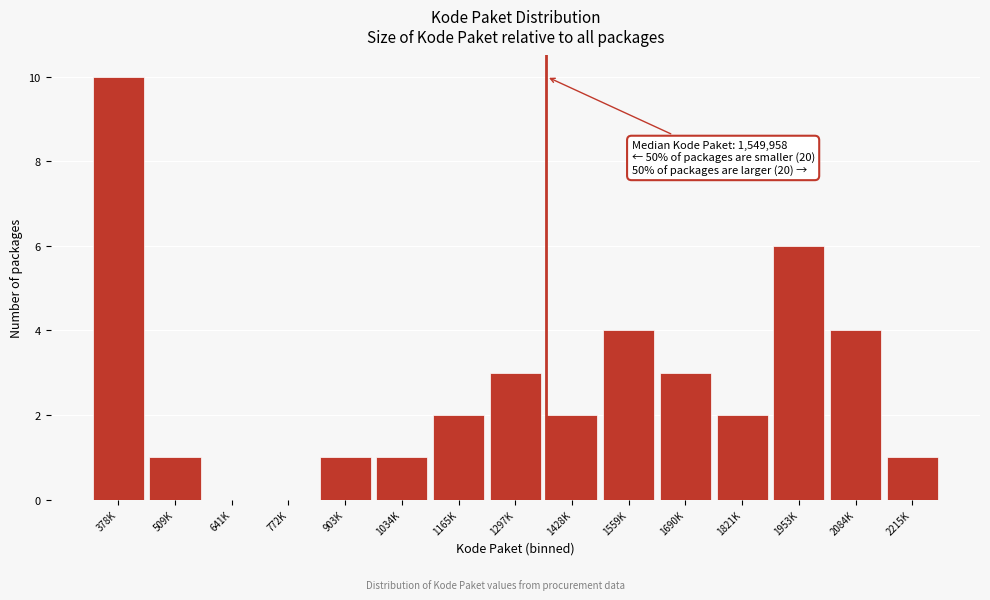

Reading right to left, transcribe all the data shown in this chart.

2215K=1	2084K=4	1953K=6	1821K=2	1690K=3	1559K=4	1428K=2	1297K=3	1165K=2	1034K=1	903K=1	772K=0	641K=0	509K=1	378K=10